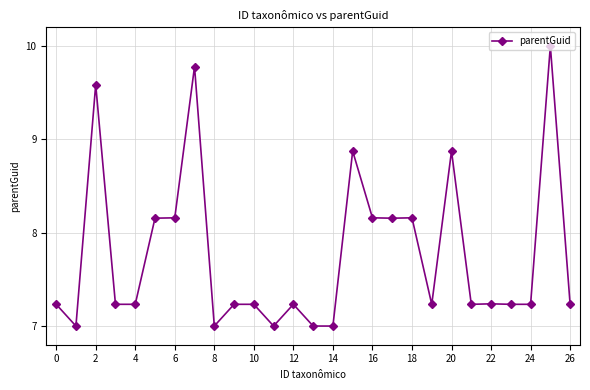

What is the average value?

7.8